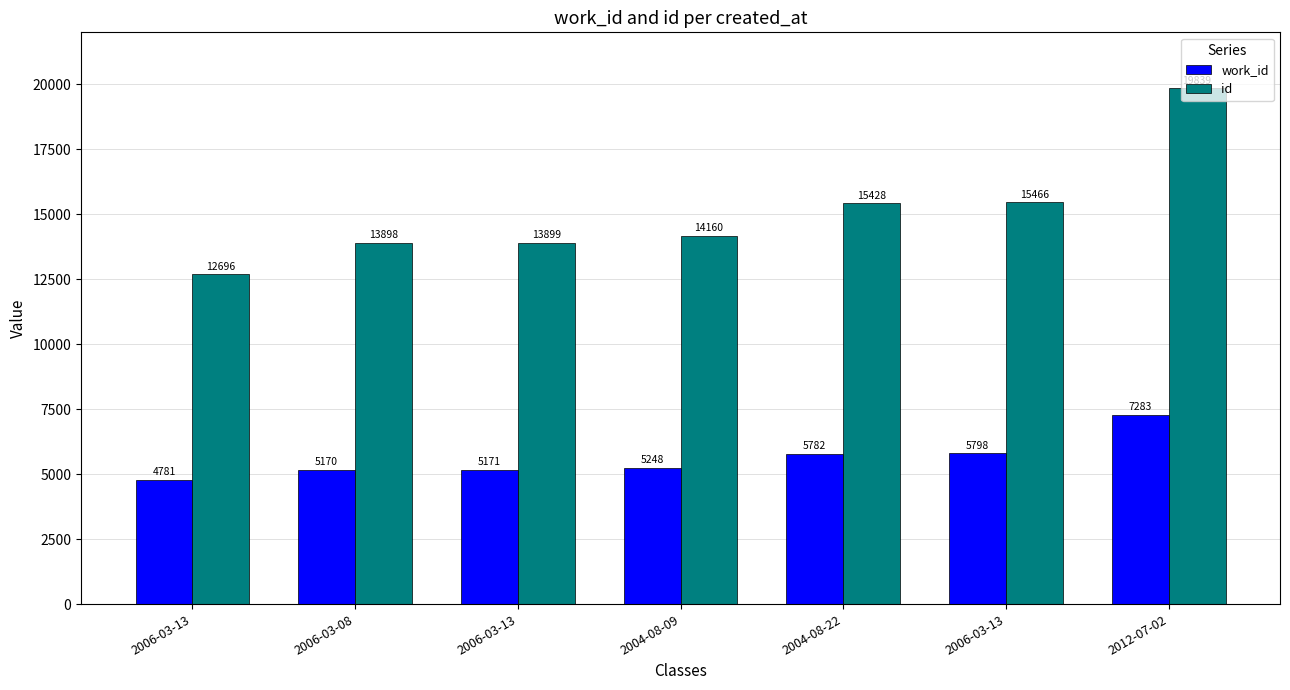

What is the label of the 5th bar from the left?

2004-08-22